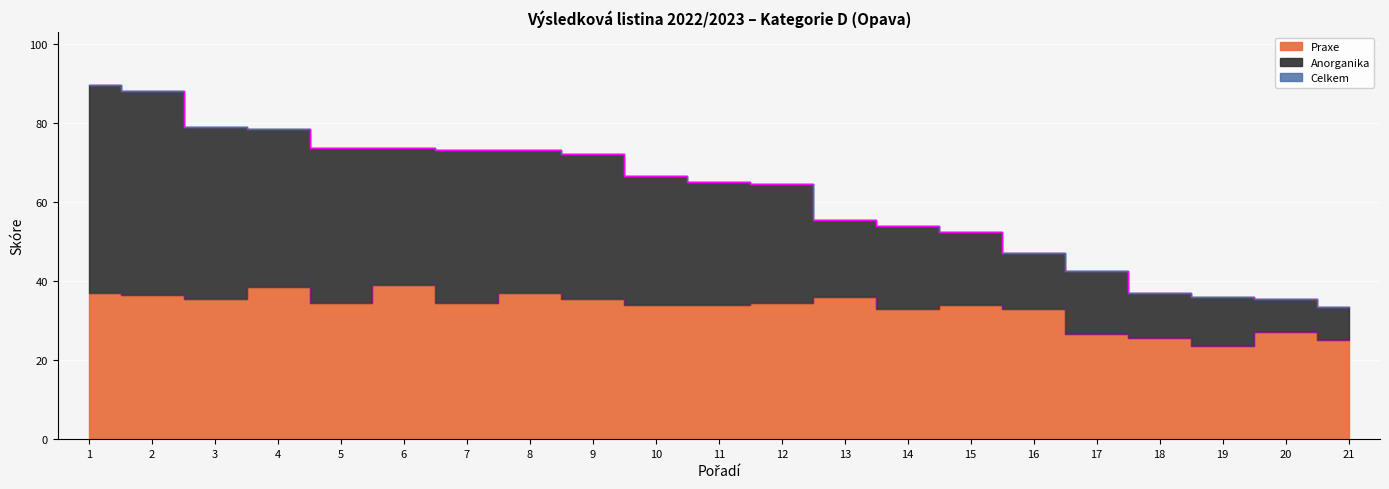

List the labels in order of Praxe value, smallest first.

19, 21, 18, 17, 20, 14, 16, 10, 11, 15, 5, 7, 12, 3, 9, 13, 2, 1, 8, 4, 6